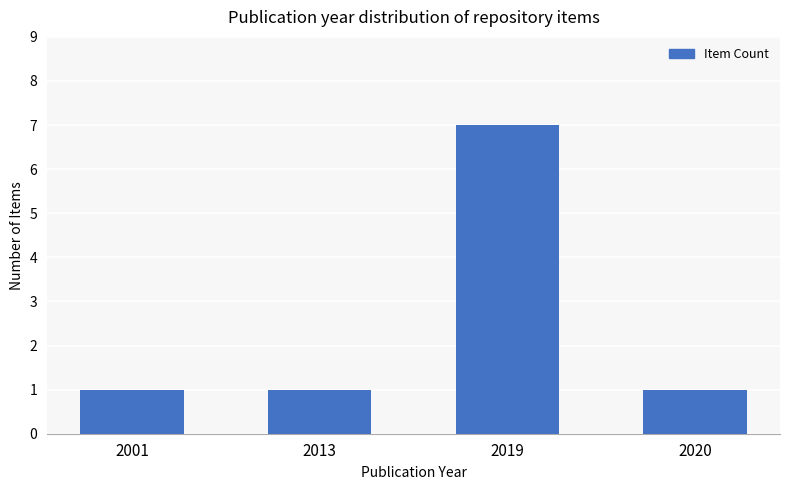

Does the chart contain stacked bars?

No